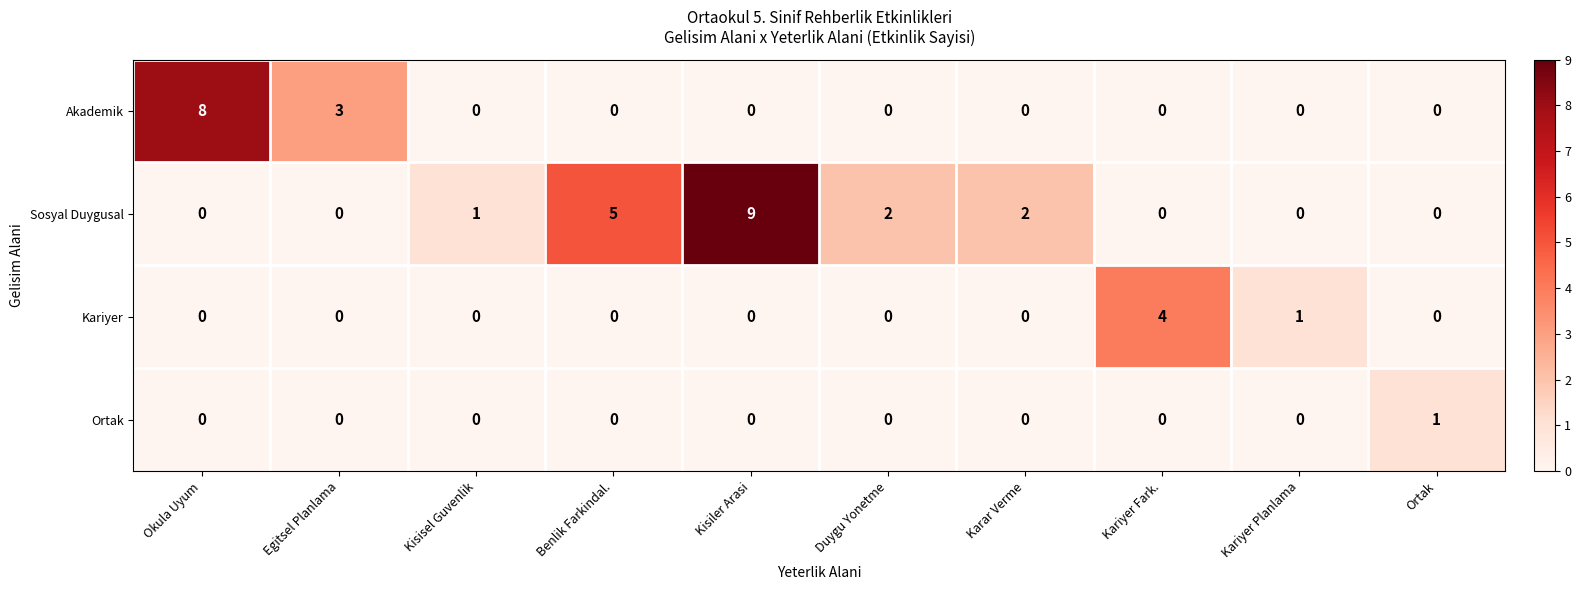

How many Ortak values are between 0 and 1?

10